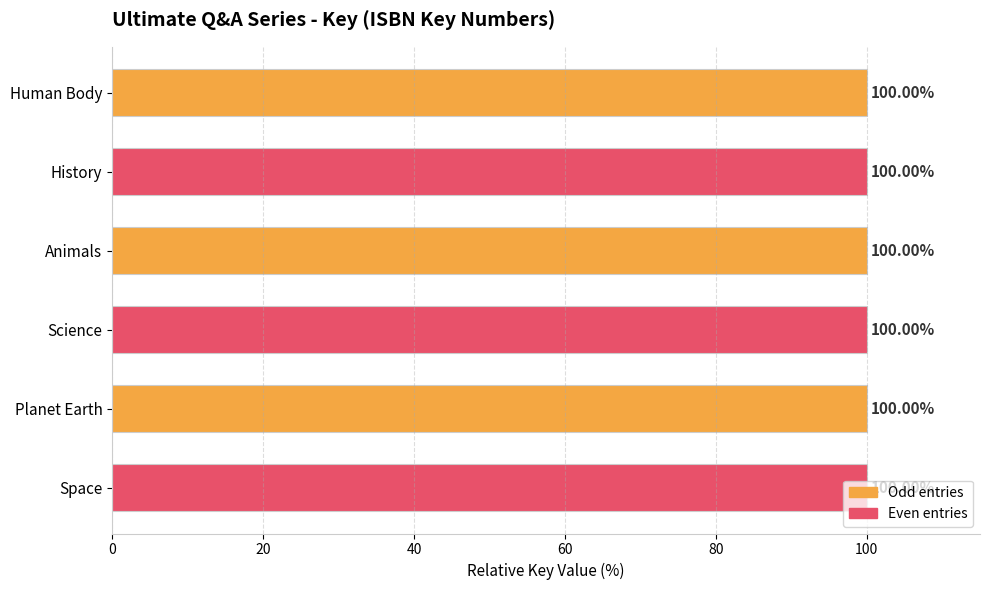

Approximately how many times larger is the value at Space compared to Animals?

1.0